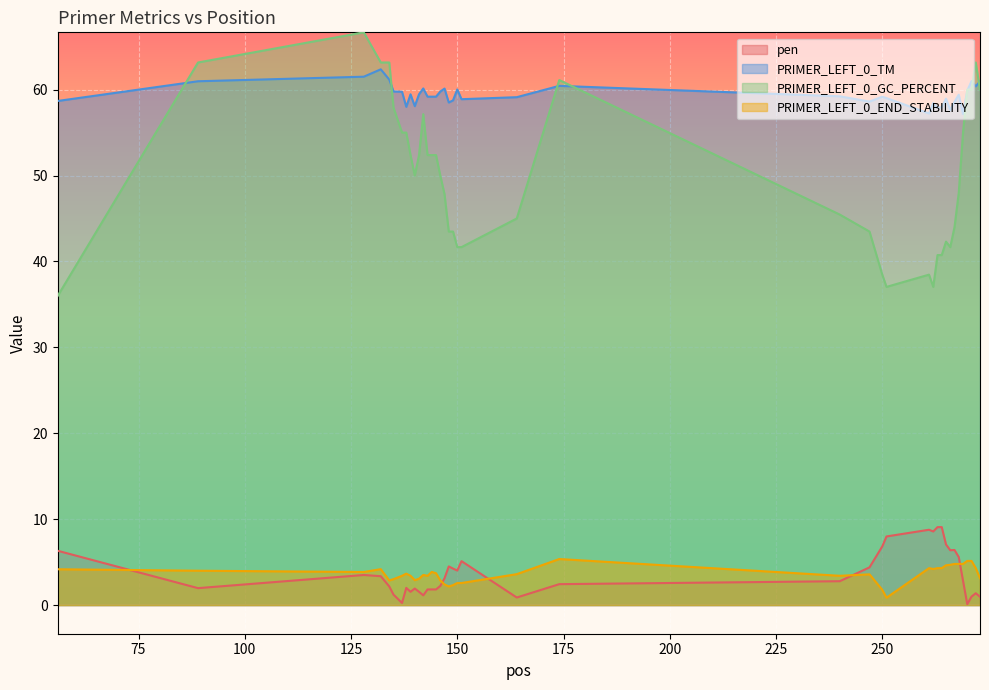

Which series has the largest total across all categories?

PRIMER_LEFT_0_TM